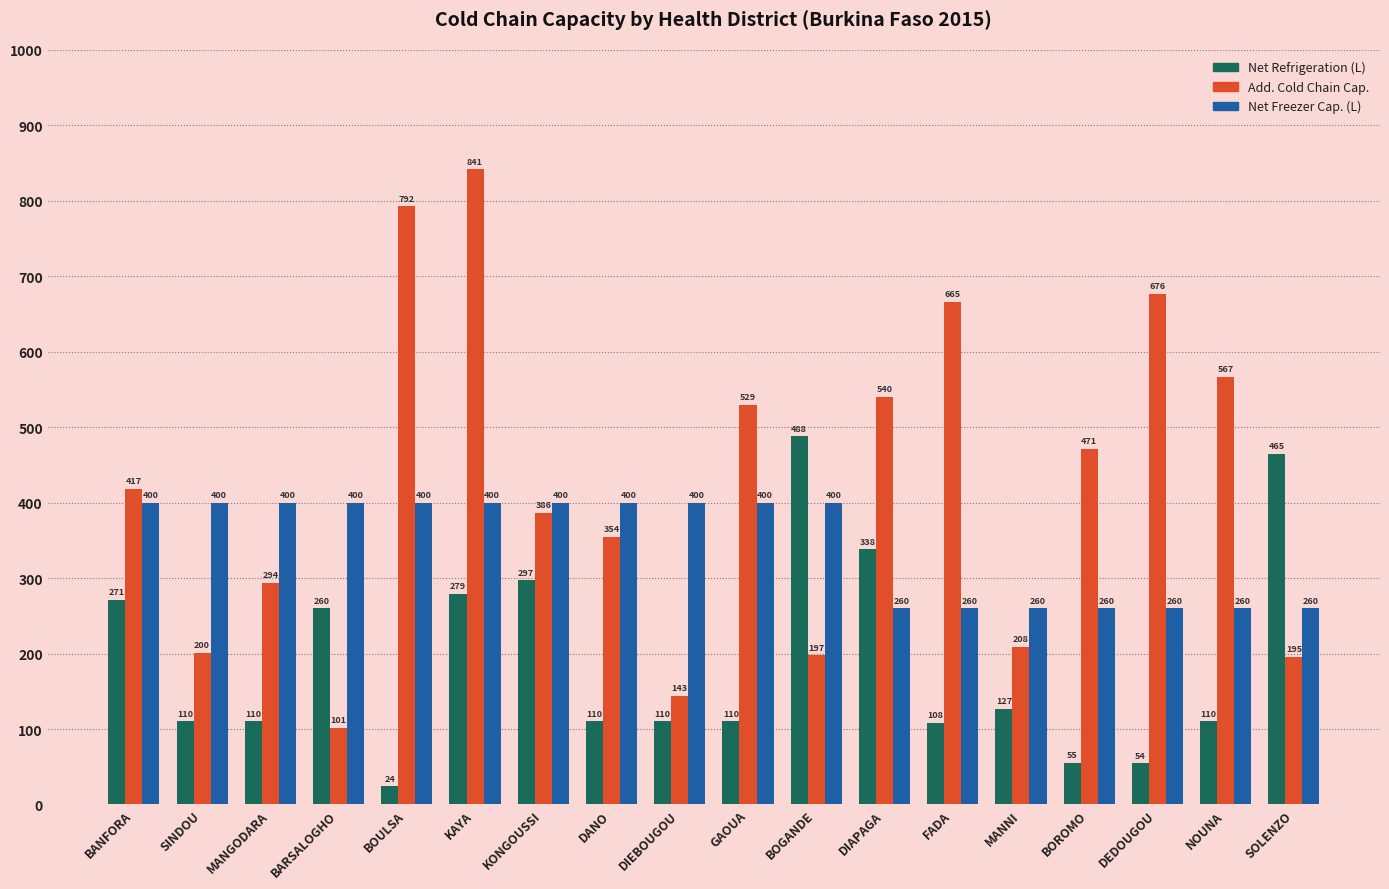

Which series has the largest total across all categories?

Add. Cold Chain Cap.